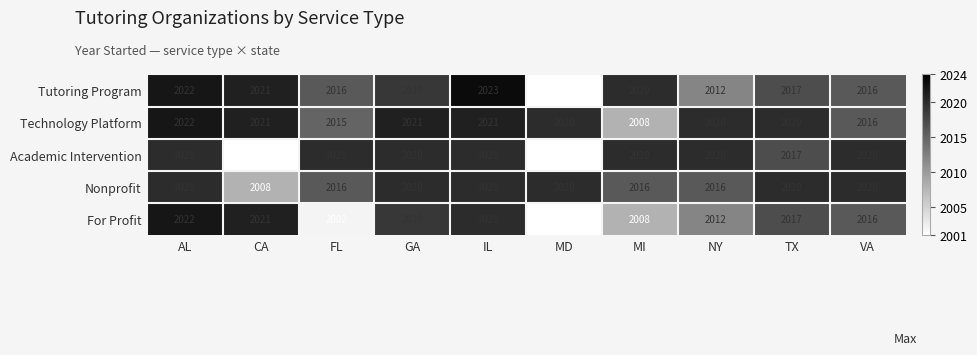

What is the sum of the Nonprofit values at AL and VA?

4040